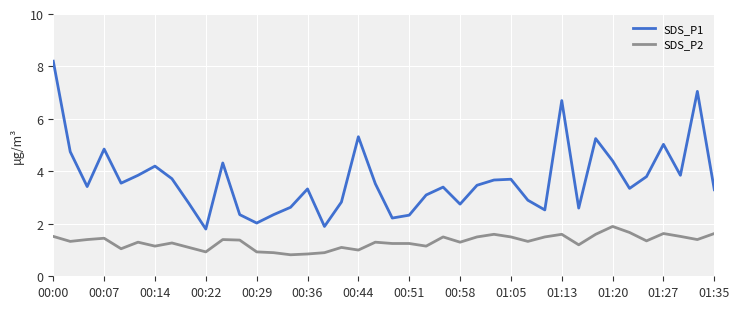

List the series in order of their overall mean, lowest first.

SDS_P2, SDS_P1